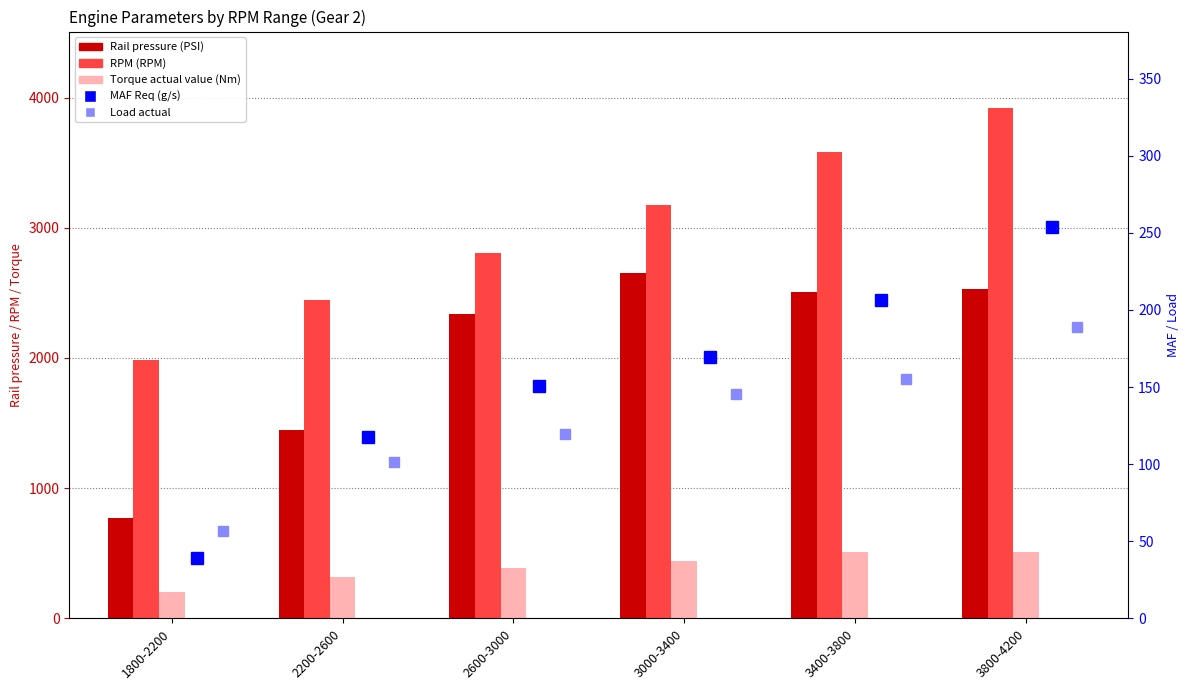

Are the bars horizontal?

No